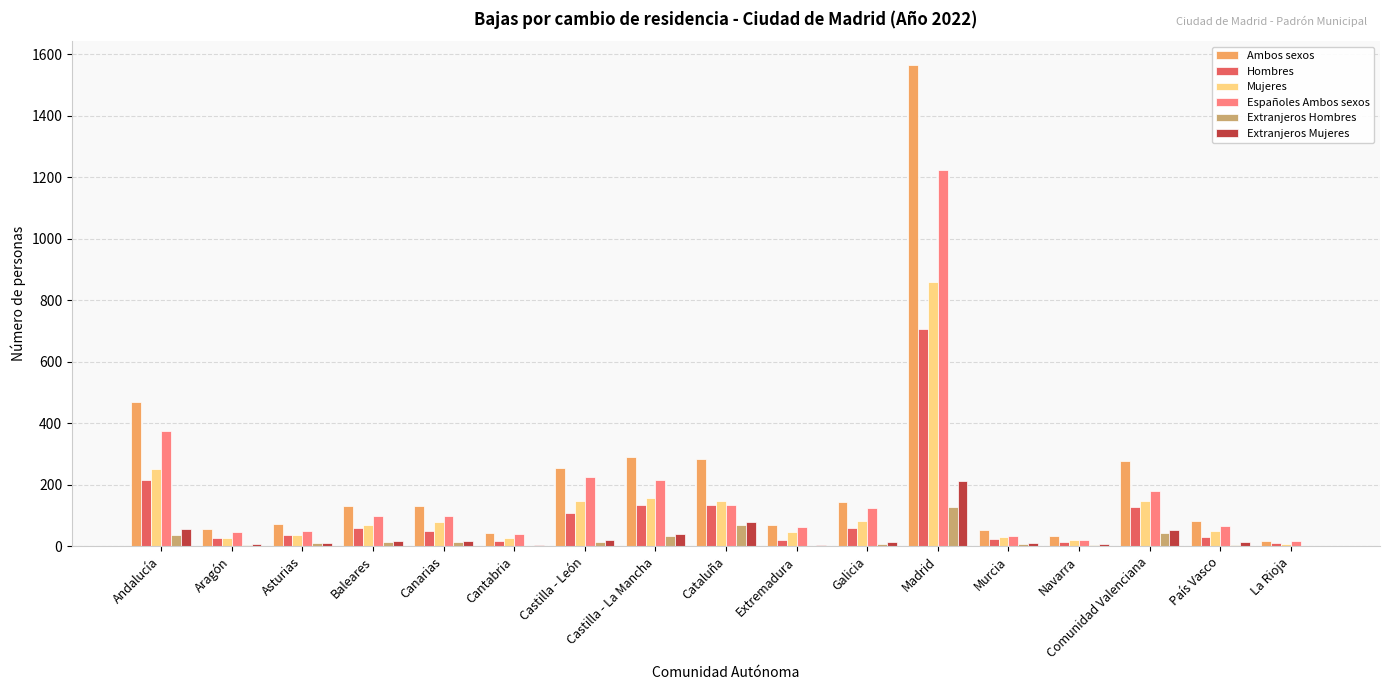

At which label does Españoles Ambos sexos reach its peak?

Madrid